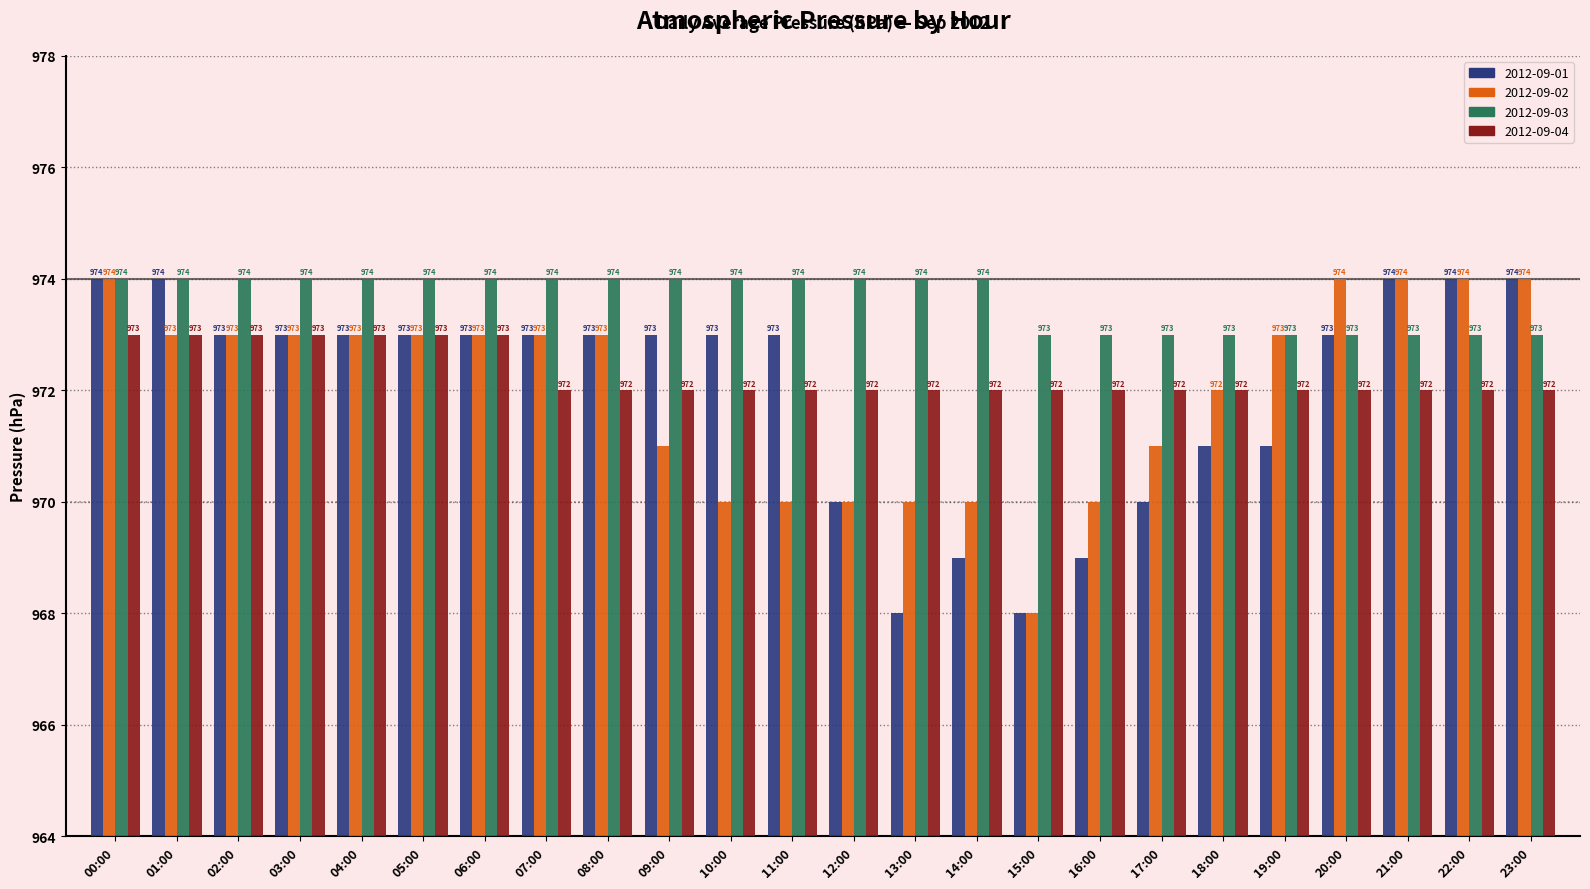

How many bars are there in total?

96